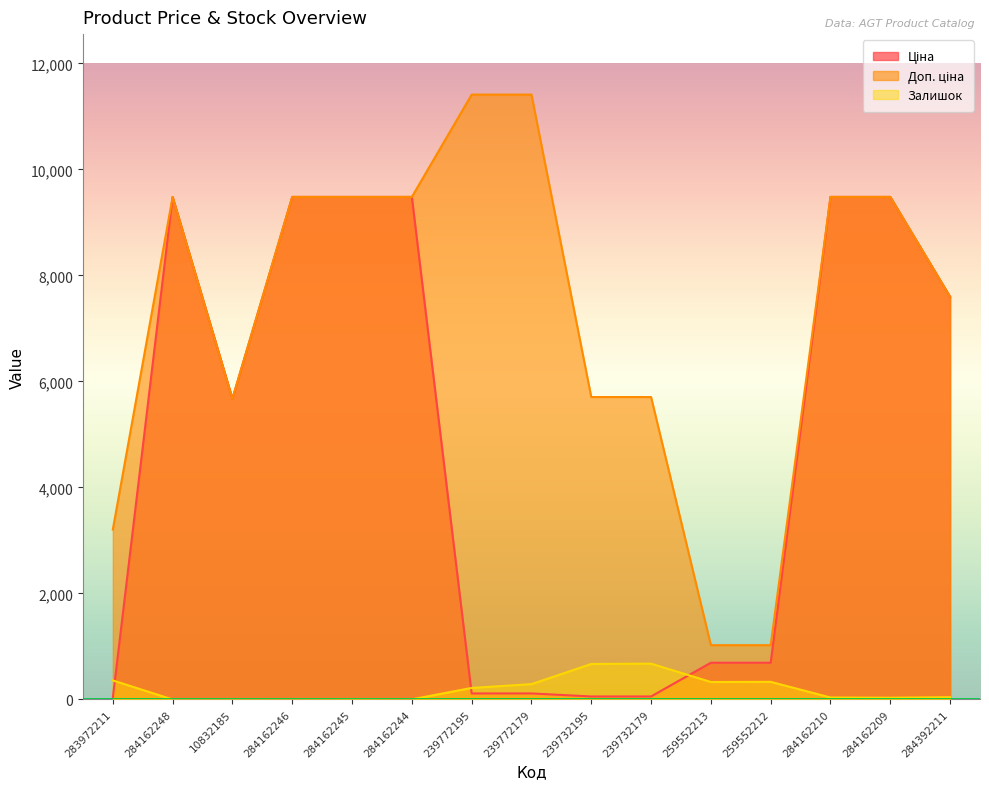

How many times do Ціна and Залишок cross each other?

3